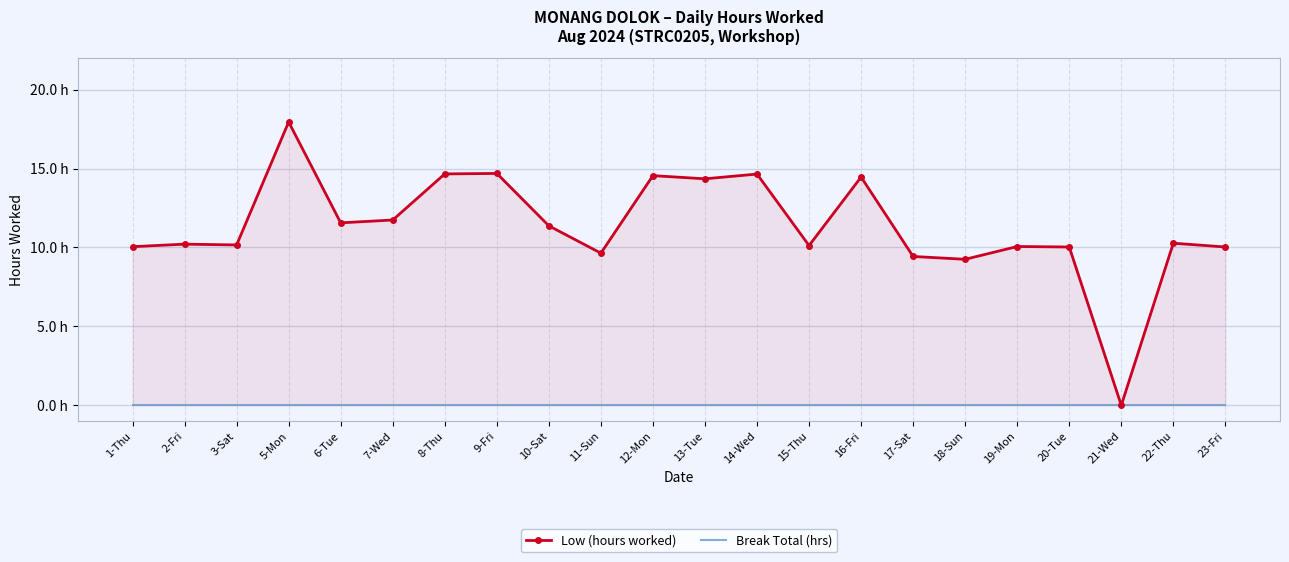

Between 7-Wed and 8-Thu, which series saw the biggest shift?

Low (hours worked)